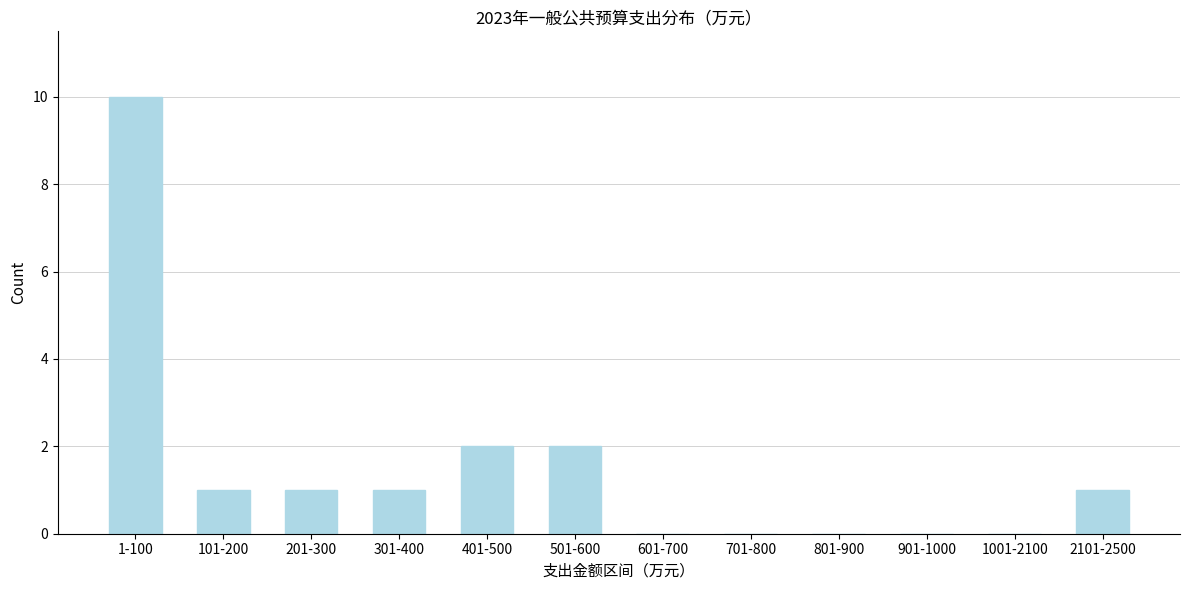

Reading left to right, list all the values displayed in this chart.

1-100=10	101-200=1	201-300=1	301-400=1	401-500=2	501-600=2	601-700=0	701-800=0	801-900=0	901-1000=0	1001-2100=0	2101-2500=1